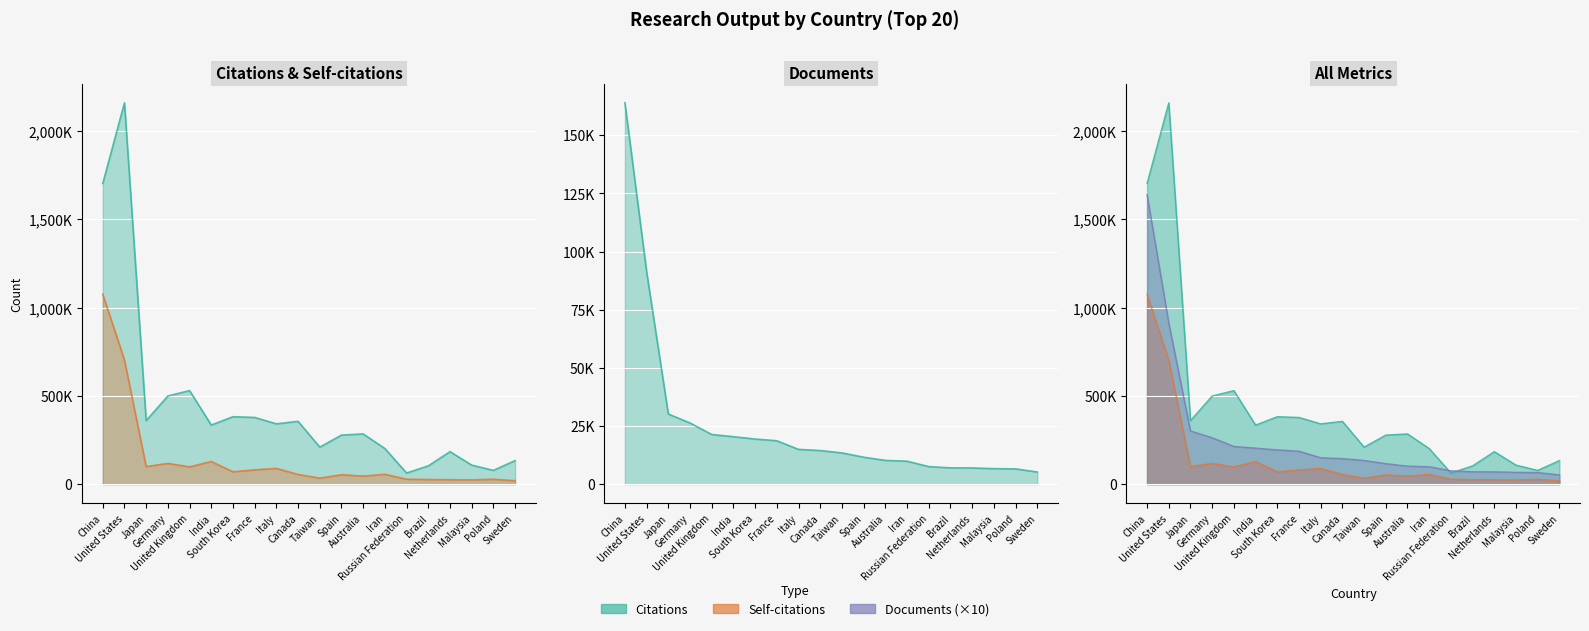

At how many categories does at least one series exceed 2142993?

1